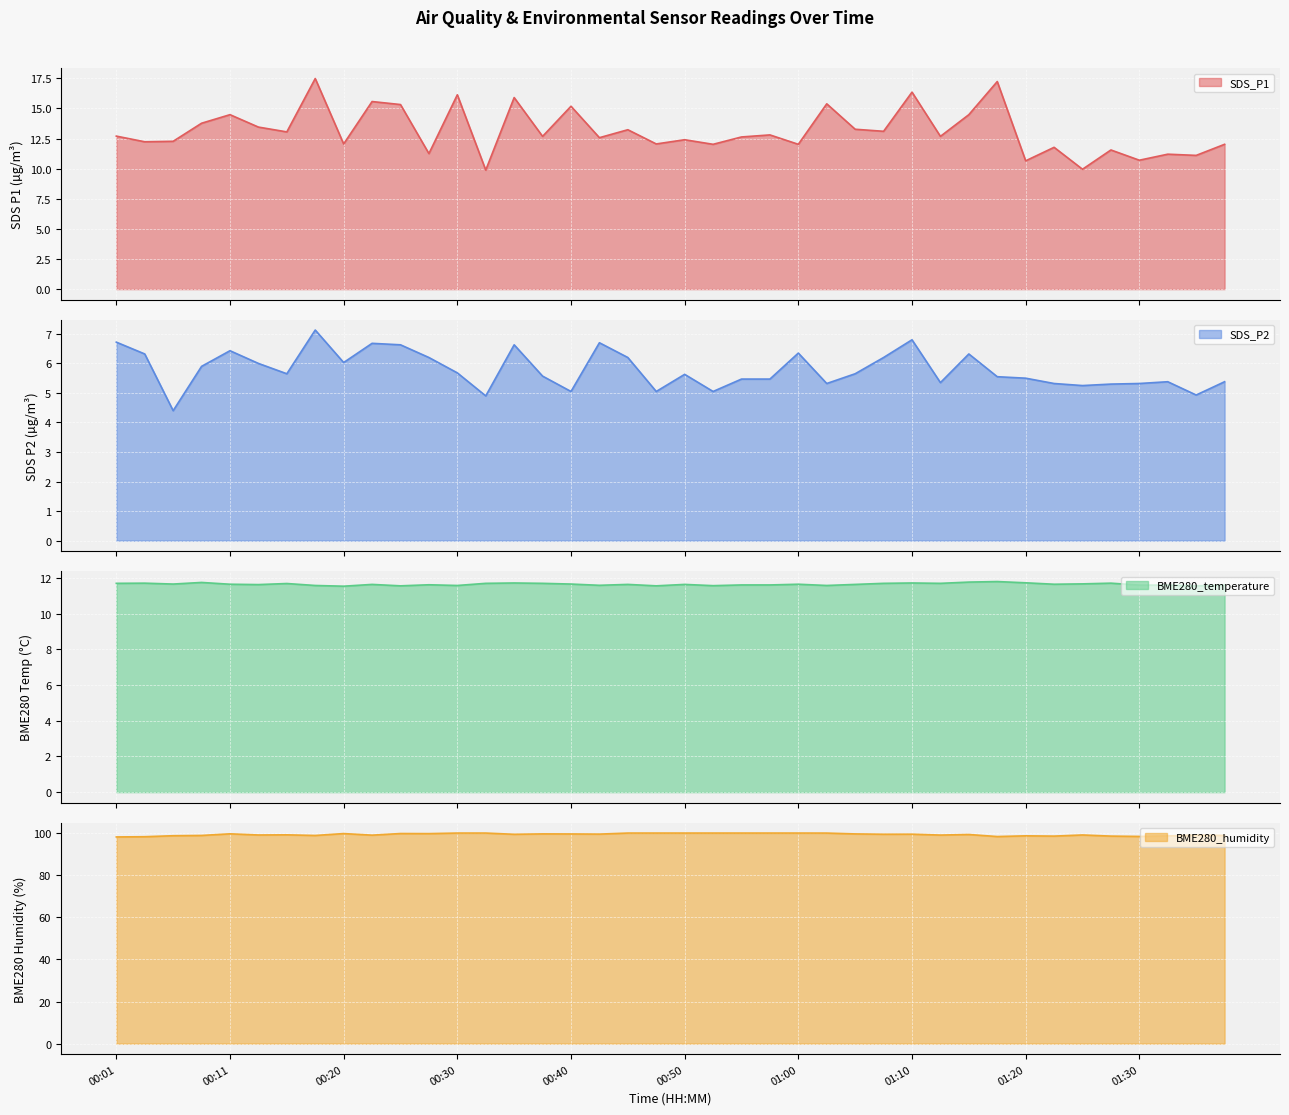

Reading left to right, transcribe all the data shown in this chart.

SDS_P1: 00:01=12.7	00:03=12.2	00:06=12.3	00:08=13.8	00:11=14.5	00:13=13.4	00:15=13.1	00:18=17.5	00:20=12.1	00:23=15.6	00:25=15.3	00:28=11.2	00:30=16.1	00:33=9.9	00:35=15.9	00:38=12.7	00:40=15.2	00:43=12.6	00:45=13.2	00:48=12.1	00:50=12.4	00:53=12.0	00:55=12.6	00:57=12.8	01:00=12.0	01:02=15.4	01:05=13.3	01:07=13.1	01:10=16.4	01:12=12.7	01:15=14.5	01:17=17.2	01:20=10.7	01:22=11.8	01:25=9.9	01:27=11.6	01:30=10.7	01:32=11.2	01:35=11.1	01:37=12.0
SDS_P2: 00:01=6.7	00:03=6.3	00:06=4.4	00:08=5.9	00:11=6.4	00:13=6.0	00:15=5.7	00:18=7.1	00:20=6.0	00:23=6.7	00:25=6.6	00:28=6.2	00:30=5.7	00:33=4.9	00:35=6.6	00:38=5.6	00:40=5.0	00:43=6.7	00:45=6.2	00:48=5.0	00:50=5.6	00:53=5.0	00:55=5.5	00:57=5.5	01:00=6.3	01:02=5.3	01:05=5.7	01:07=6.2	01:10=6.8	01:12=5.3	01:15=6.3	01:17=5.5	01:20=5.5	01:22=5.3	01:25=5.2	01:27=5.3	01:30=5.3	01:32=5.4	01:35=4.9	01:37=5.4
BME280_temperature: 00:01=11.7	00:03=11.7	00:06=11.7	00:08=11.8	00:11=11.7	00:13=11.6	00:15=11.7	00:18=11.6	00:20=11.5	00:23=11.6	00:25=11.6	00:28=11.6	00:30=11.6	00:33=11.7	00:35=11.7	00:38=11.7	00:40=11.7	00:43=11.6	00:45=11.6	00:48=11.6	00:50=11.6	00:53=11.6	00:55=11.6	00:57=11.6	01:00=11.7	01:02=11.6	01:05=11.6	01:07=11.7	01:10=11.7	01:12=11.7	01:15=11.8	01:17=11.8	01:20=11.7	01:22=11.7	01:25=11.7	01:27=11.7	01:30=11.6	01:32=11.6	01:35=11.6	01:37=11.6
BME280_humidity: 00:01=98.2	00:03=98.3	00:06=98.7	00:08=98.9	00:11=99.6	00:13=99.1	00:15=99.2	00:18=98.9	00:20=99.8	00:23=99.0	00:25=99.8	00:28=99.7	00:30=100.0	00:33=100.0	00:35=99.4	00:38=99.6	00:40=99.6	00:43=99.5	00:45=100.0	00:48=100.0	00:50=100.0	00:53=100.0	00:55=100.0	00:57=100.0	01:00=100.0	01:02=100.0	01:05=99.6	01:07=99.4	01:10=99.5	01:12=99.0	01:15=99.3	01:17=98.3	01:20=98.7	01:22=98.6	01:25=99.1	01:27=98.6	01:30=98.4	01:32=98.6	01:35=99.0	01:37=98.9